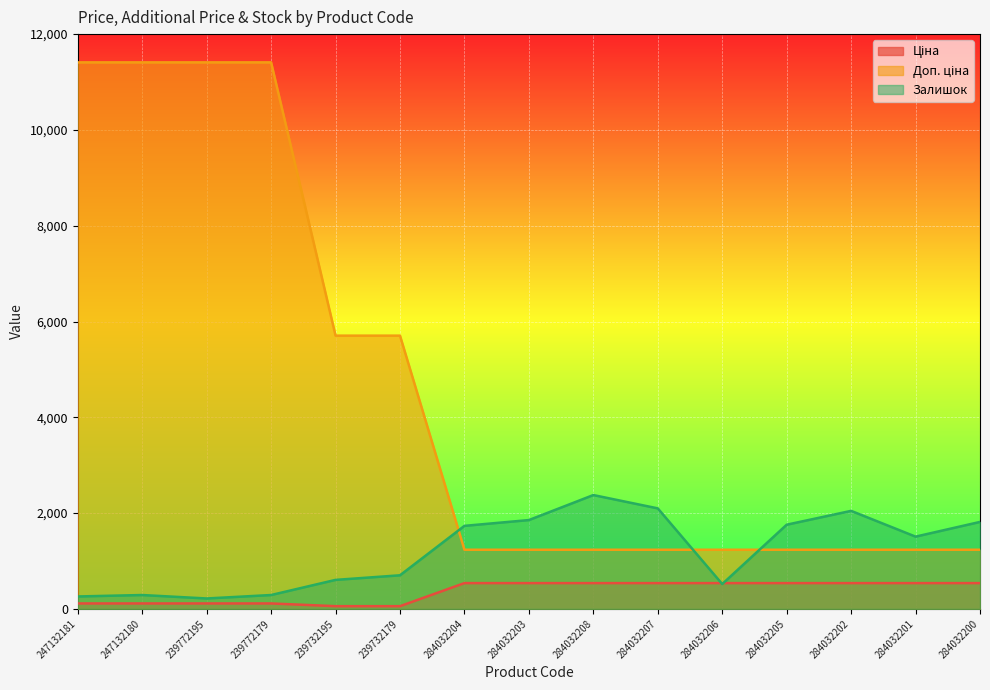

Rank the series by their average value, from highest to lowest.

Доп. ціна, Залишок, Ціна